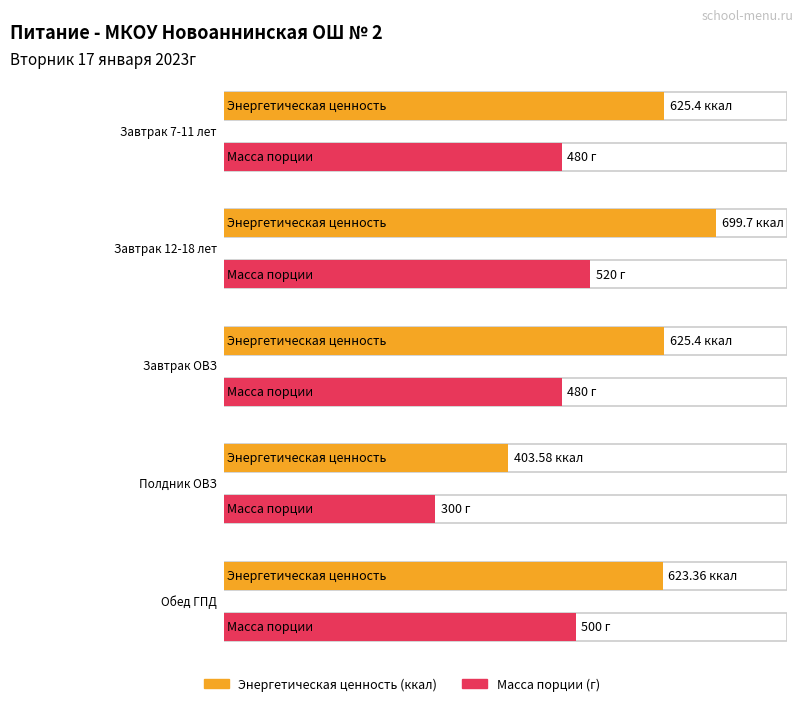

The value of Энергетическая ценность at Обед ГПД is 623.4. True or false?

True